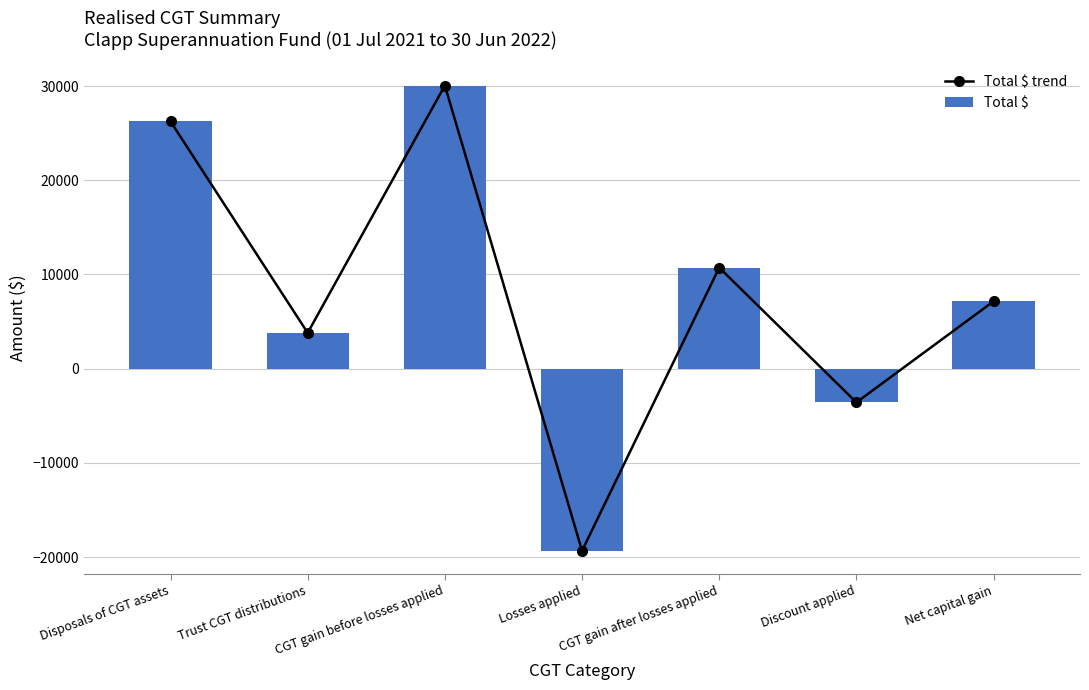

How many values in Total $ are below zero?

2